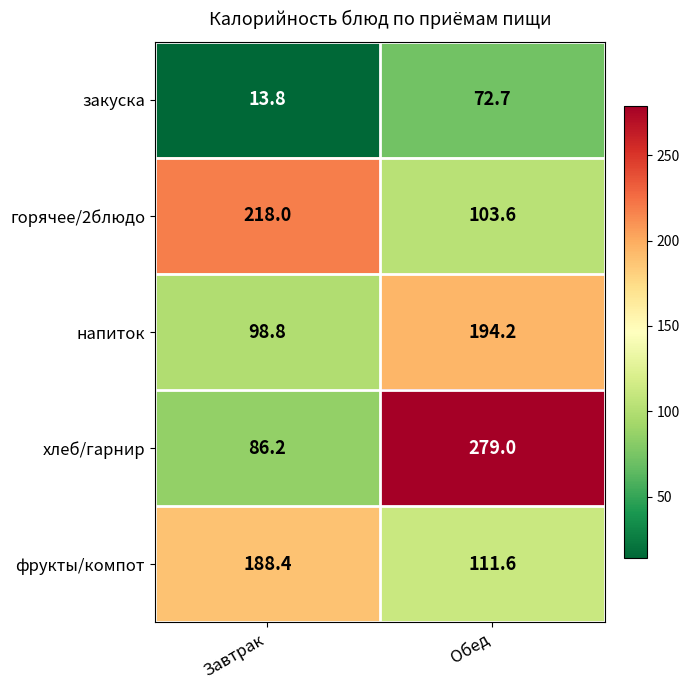

Which series has the largest total across all categories?

хлеб/гарнир